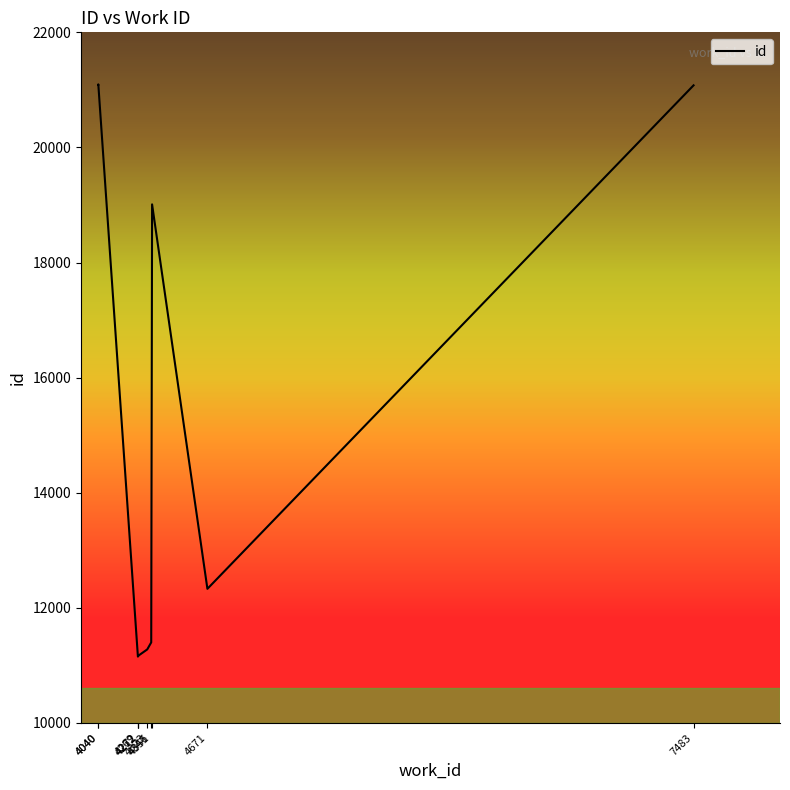

What is the greatest value displayed?

21096